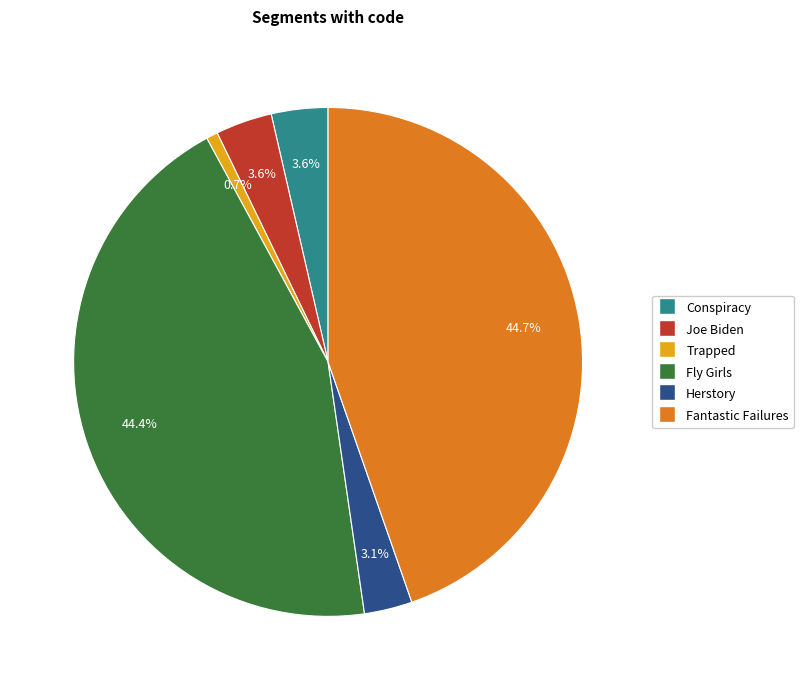

How many segments does this pie chart have?

6